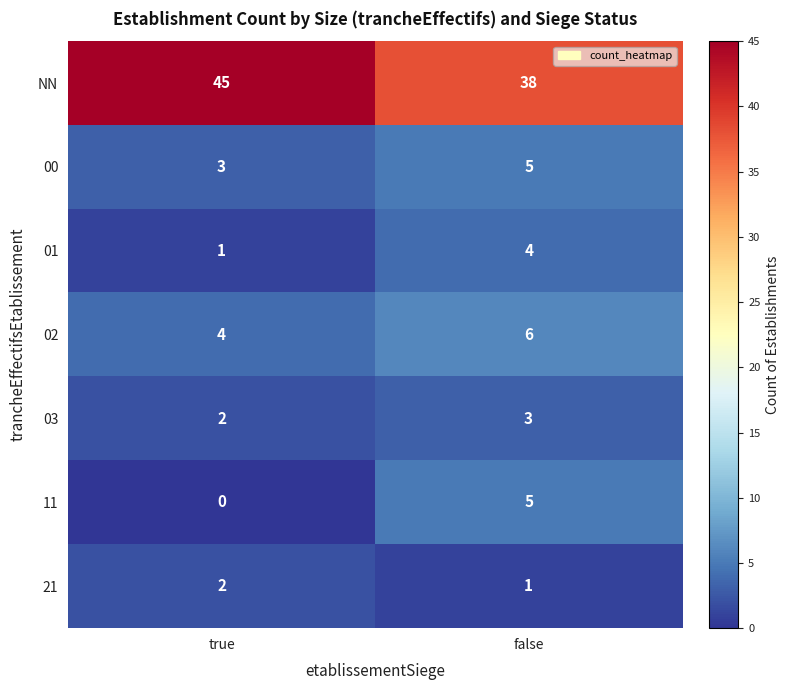

Which series has the widest spread of values?

NN